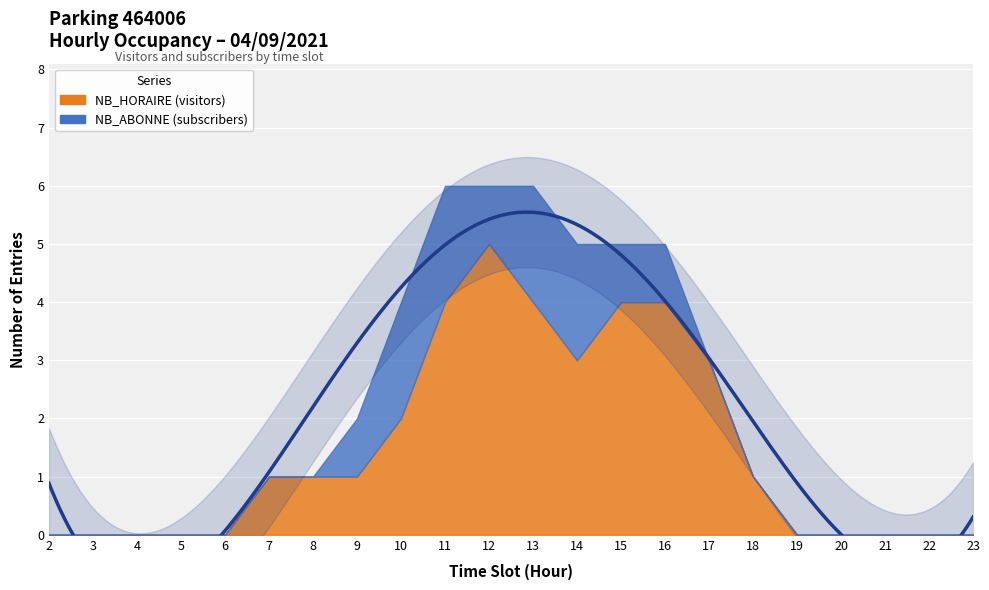

What is the sum of all NB_HORAIRE values?

33